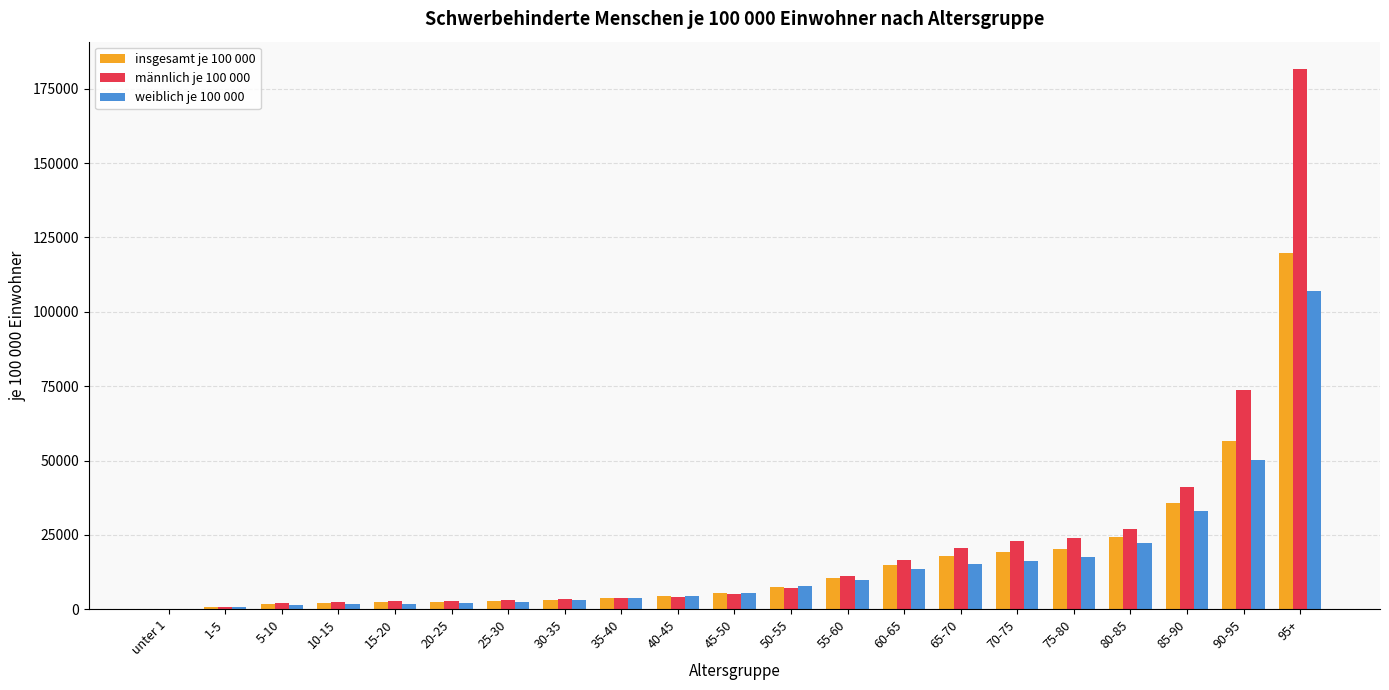

What is the sum of the insgesamt je 100 000 values at 65-70 and 95+?

137538.2